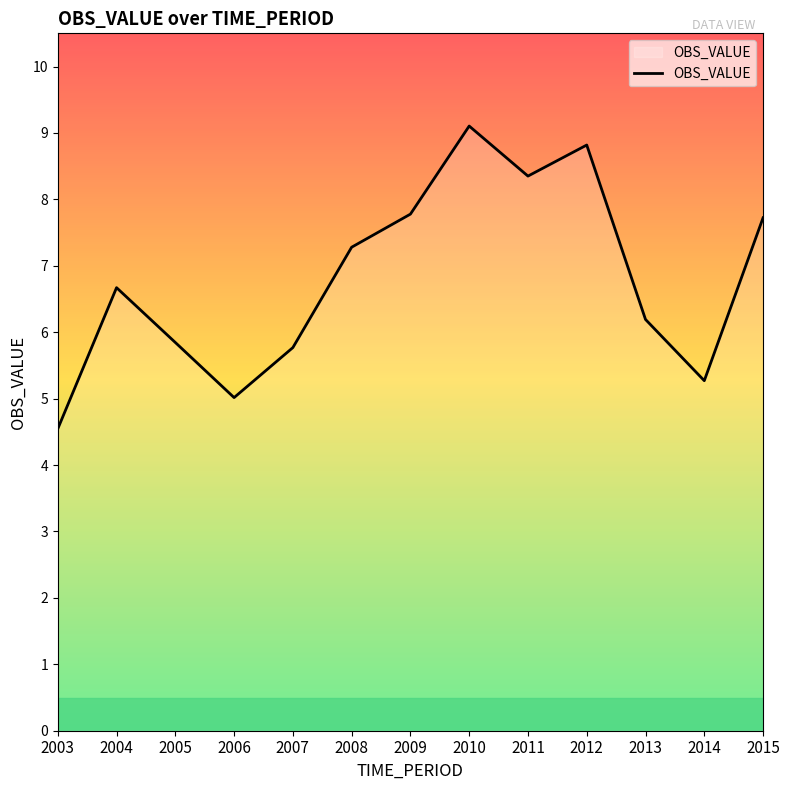

What is the maximum value shown in the chart?

9.1